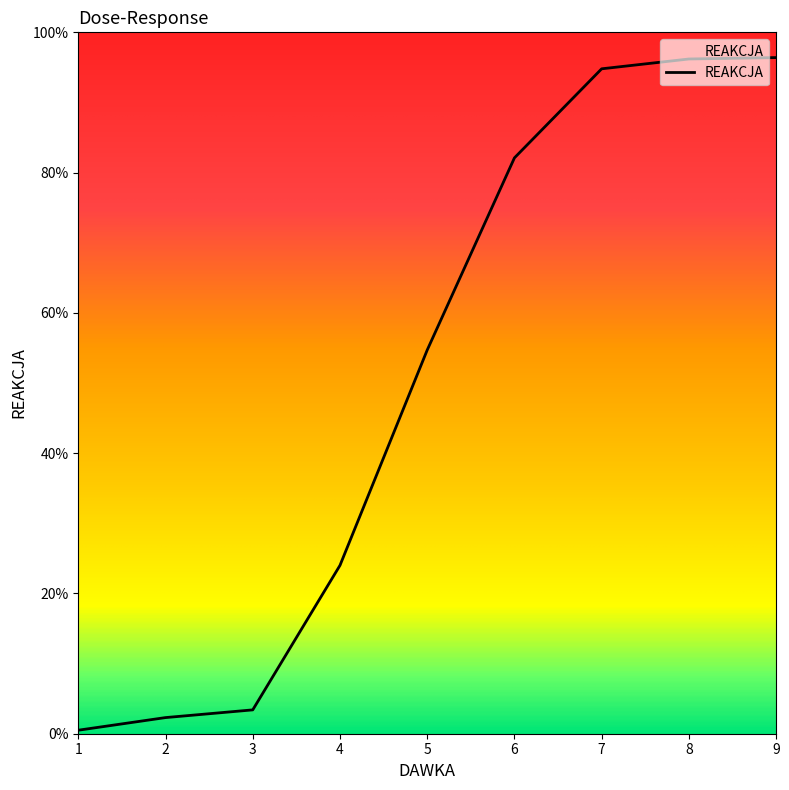

What is the change in value from 5 to 6?

+27.4